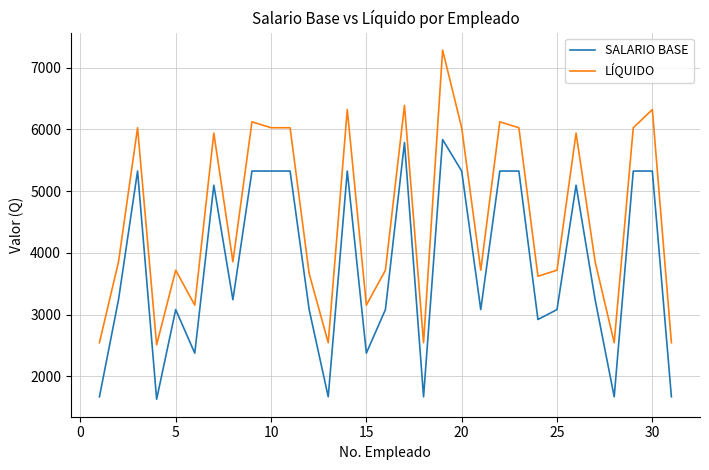

True or false: SALARIO BASE and LÍQUIDO cross at least once.

False